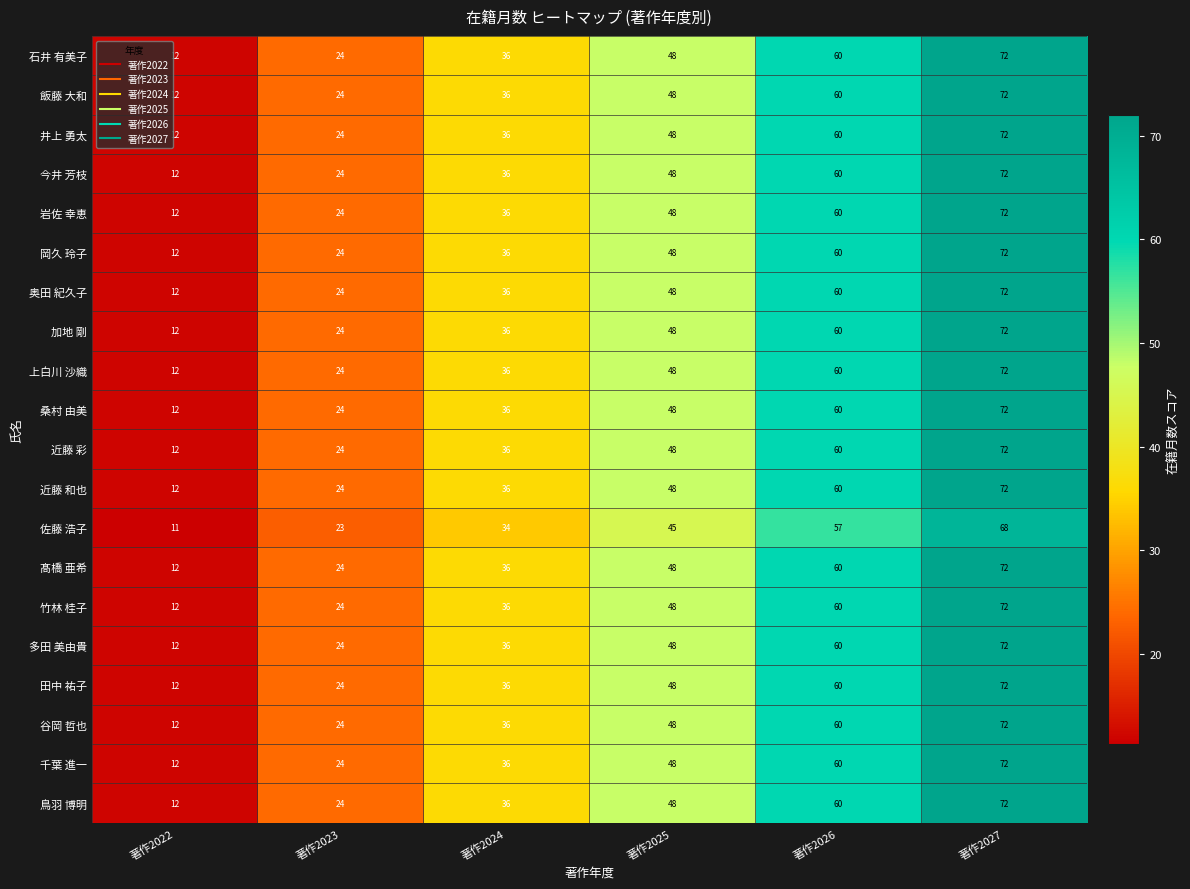

What is the total value across all series at 著作2022?

239